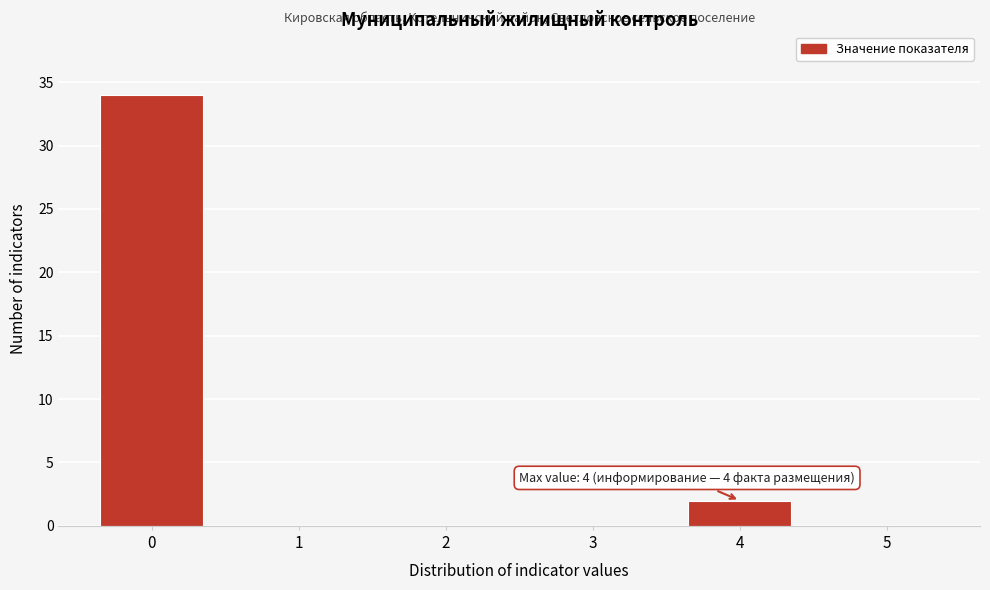

Which range on the x-axis has the tallest bar?

-0.5 to 0.5